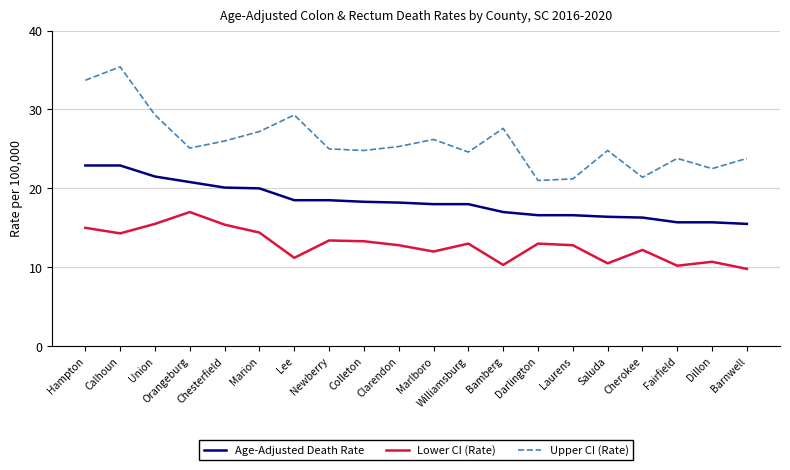

What is the lowest value of the Age-Adjusted Death Rate series?

15.5